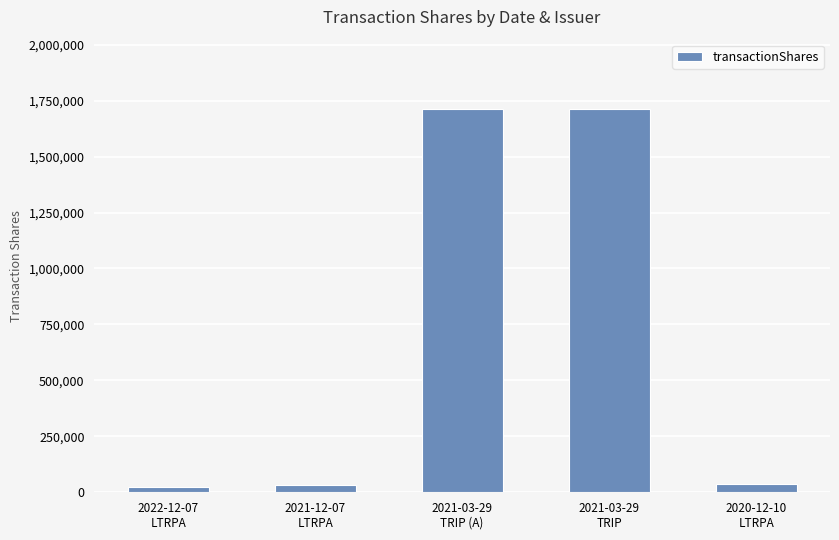

What is the maximum value shown in the chart?

1713859